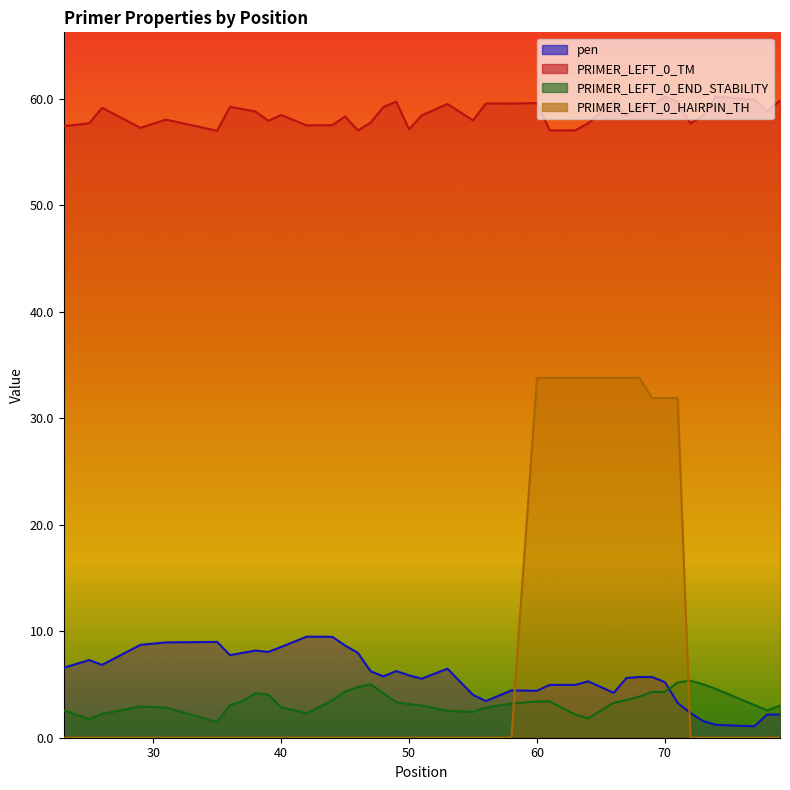

At 56, list the series in order from smallest to largest.

PRIMER_LEFT_0_HAIRPIN_TH, PRIMER_LEFT_0_END_STABILITY, pen, PRIMER_LEFT_0_TM